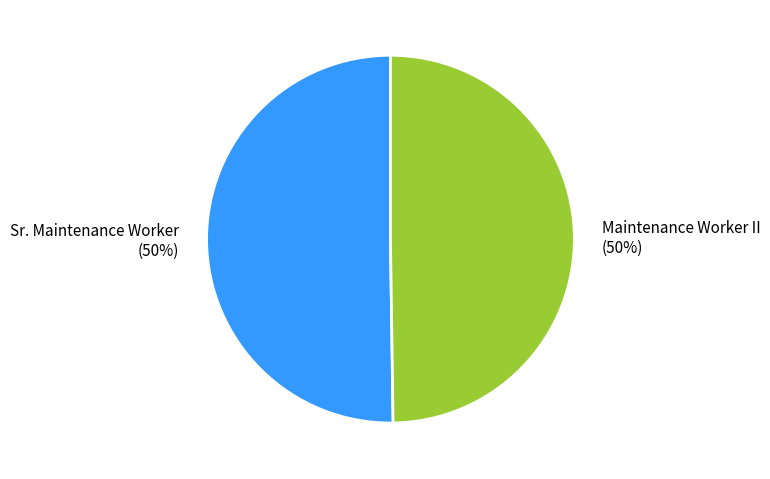

The Maintenance Worker II slice represents 59% of the pie. True or false?

False